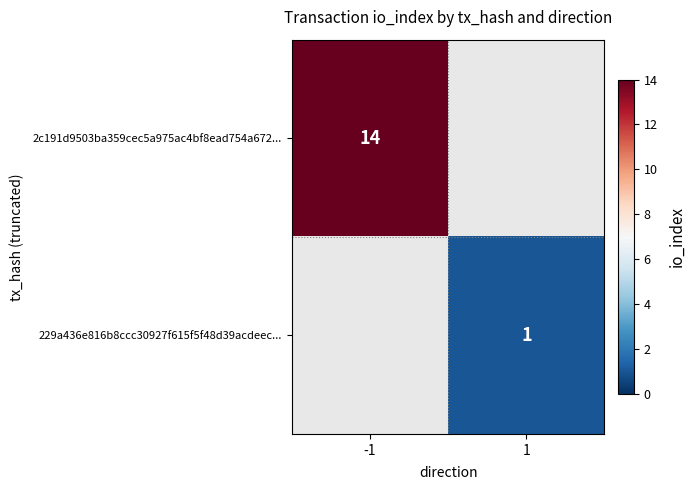

At how many categories does at least one series exceed 1?

1